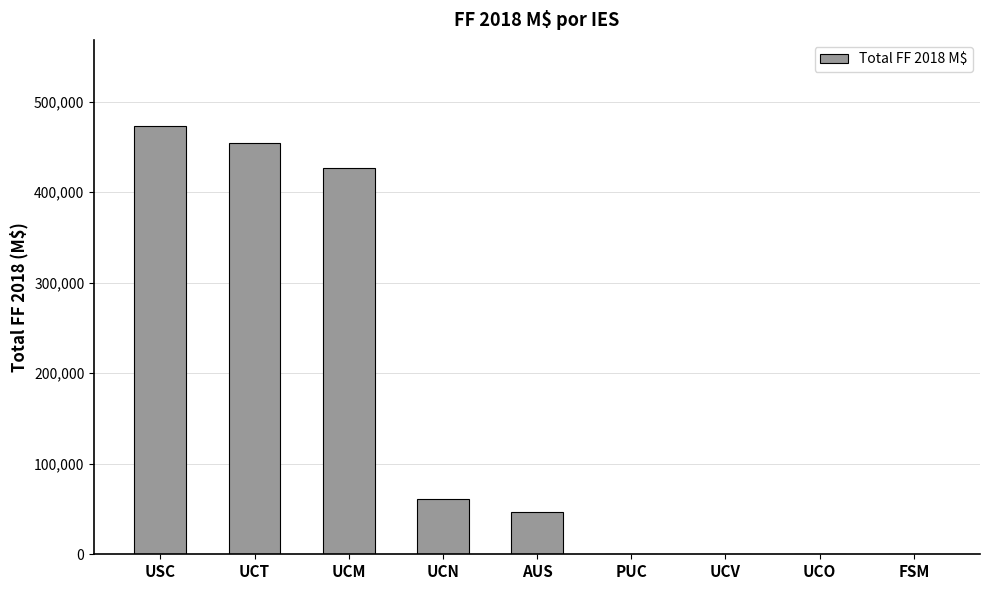

Which category has the highest value across all series?

USC